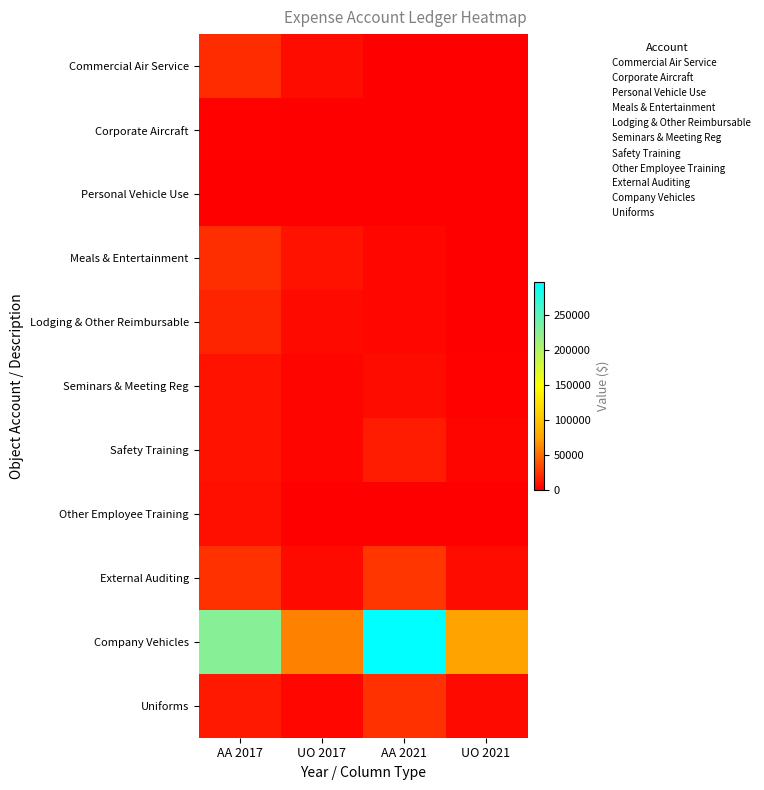

Rank the series by their maximum value, from highest to lowest.

Company Vehicles, External Auditing, Uniforms, Meals & Entertainment, Commercial Air Service, Lodging & Other Reimbursable, Safety Training, Seminars & Meeting Reg, Other Employee Training, Corporate Aircraft, Personal Vehicle Use